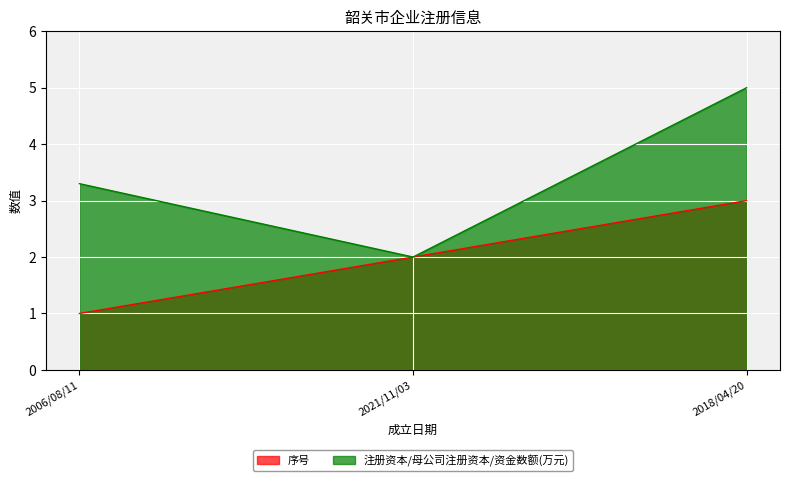

What is the total value across all series at 2021/11/03?

4.0